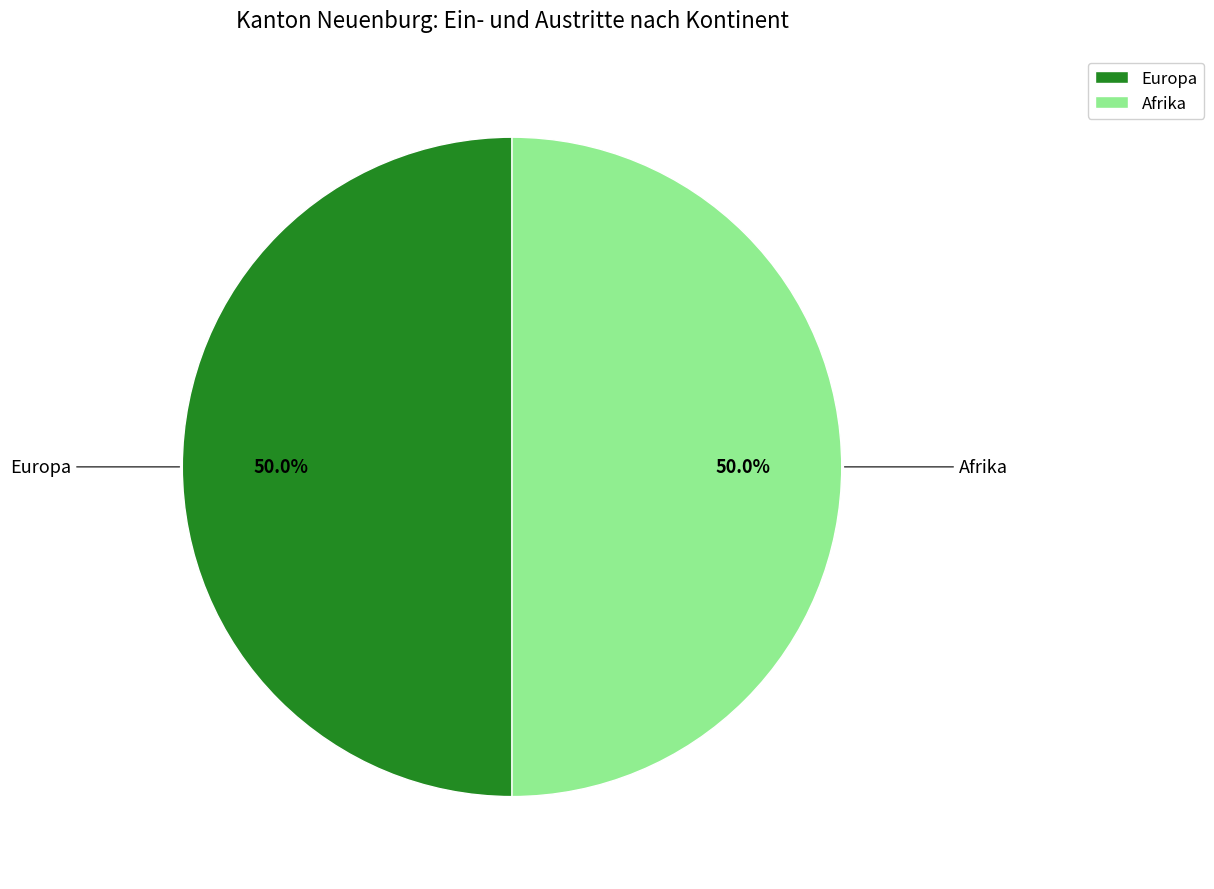

Approximately how many times larger is the value at Europa compared to Afrika?

1.0